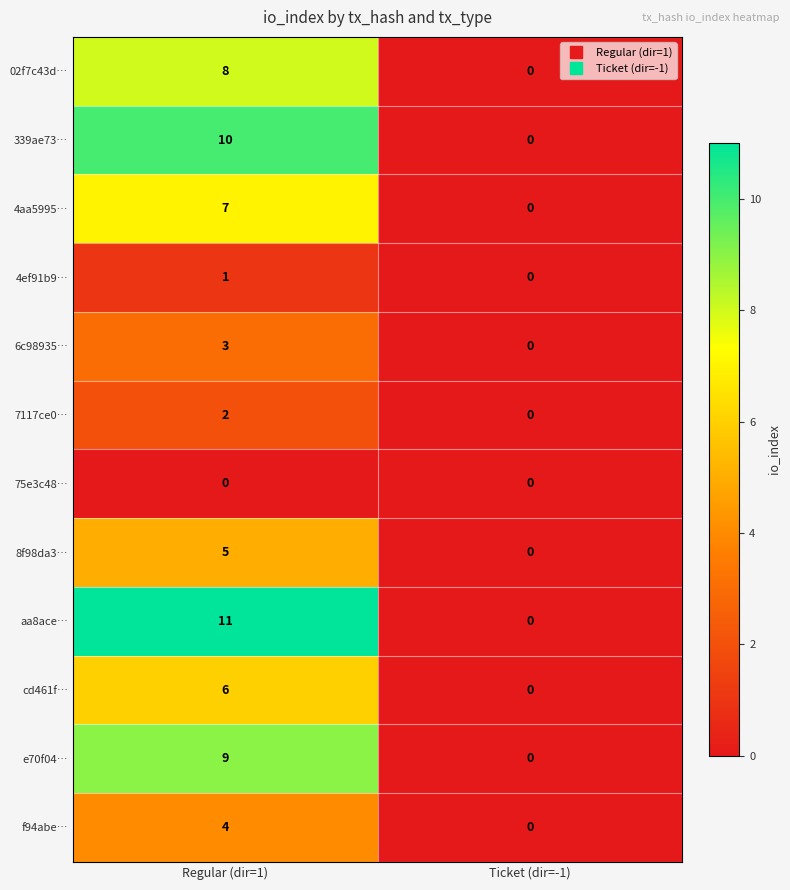

Reading right to left, transcribe all the data shown in this chart.

02f7c43d…: 0	8
339ae73…: 0	10
4aa5995…: 0	7
4ef91b9…: 0	1
6c98935…: 0	3
7117ce0…: 0	2
75e3c48…: 0	0
8f98da3…: 0	5
aa8ace…: 0	11
cd461f…: 0	6
e70f04…: 0	9
f94abe…: 0	4